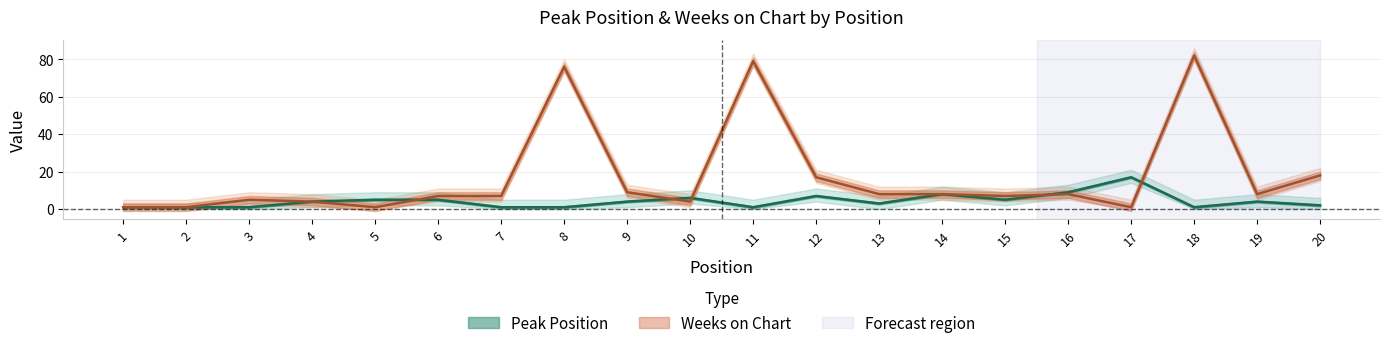

What is the value of the Weeks on Chart point at the 2nd from the left?

1